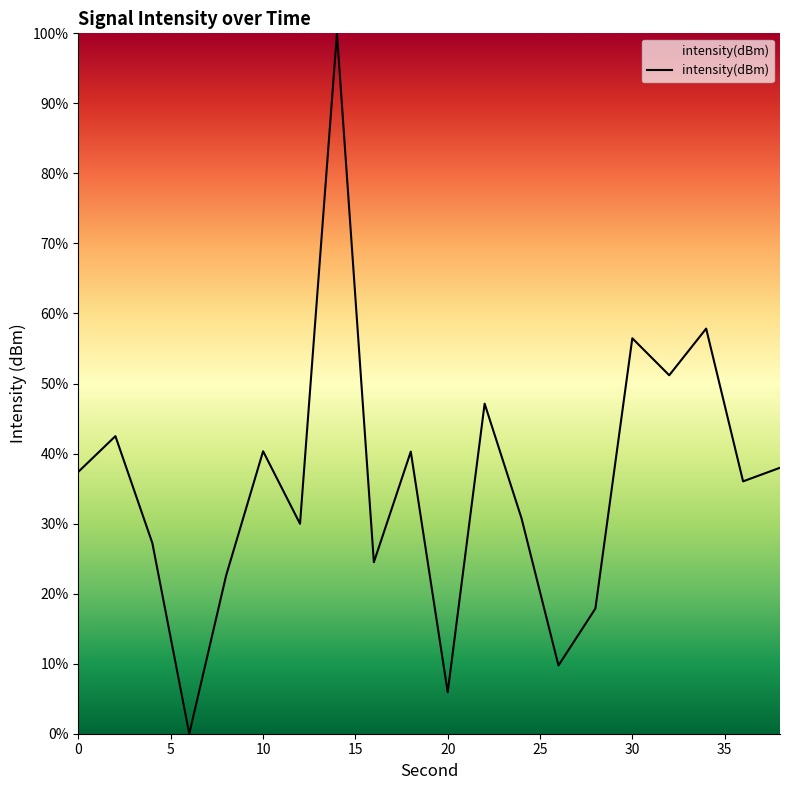

Is this an area chart (filled region under the line)?

No